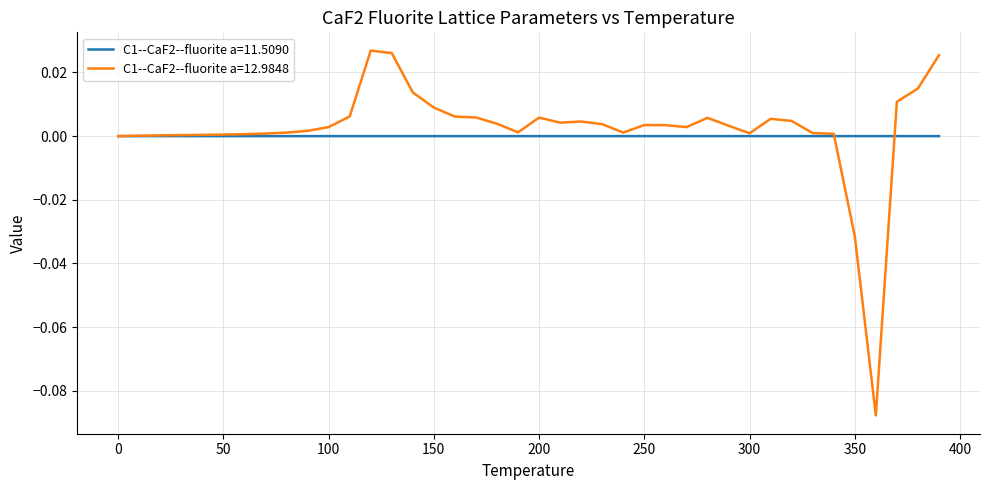

List the series in order of their peak value, lowest first.

C1--CaF2--fluorite a=11.5090, C1--CaF2--fluorite a=12.9848